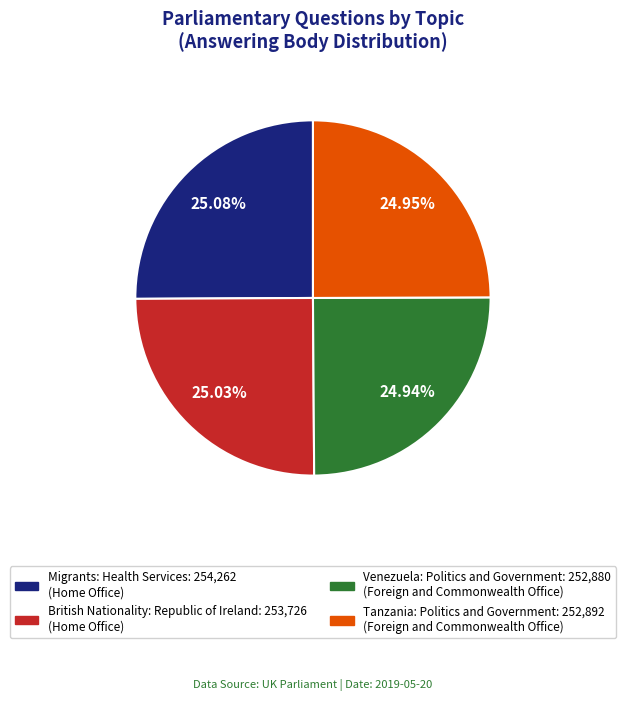

What is the total percentage of British Nationality: Republic of Ireland and Migrants: Health Services?

50.1%